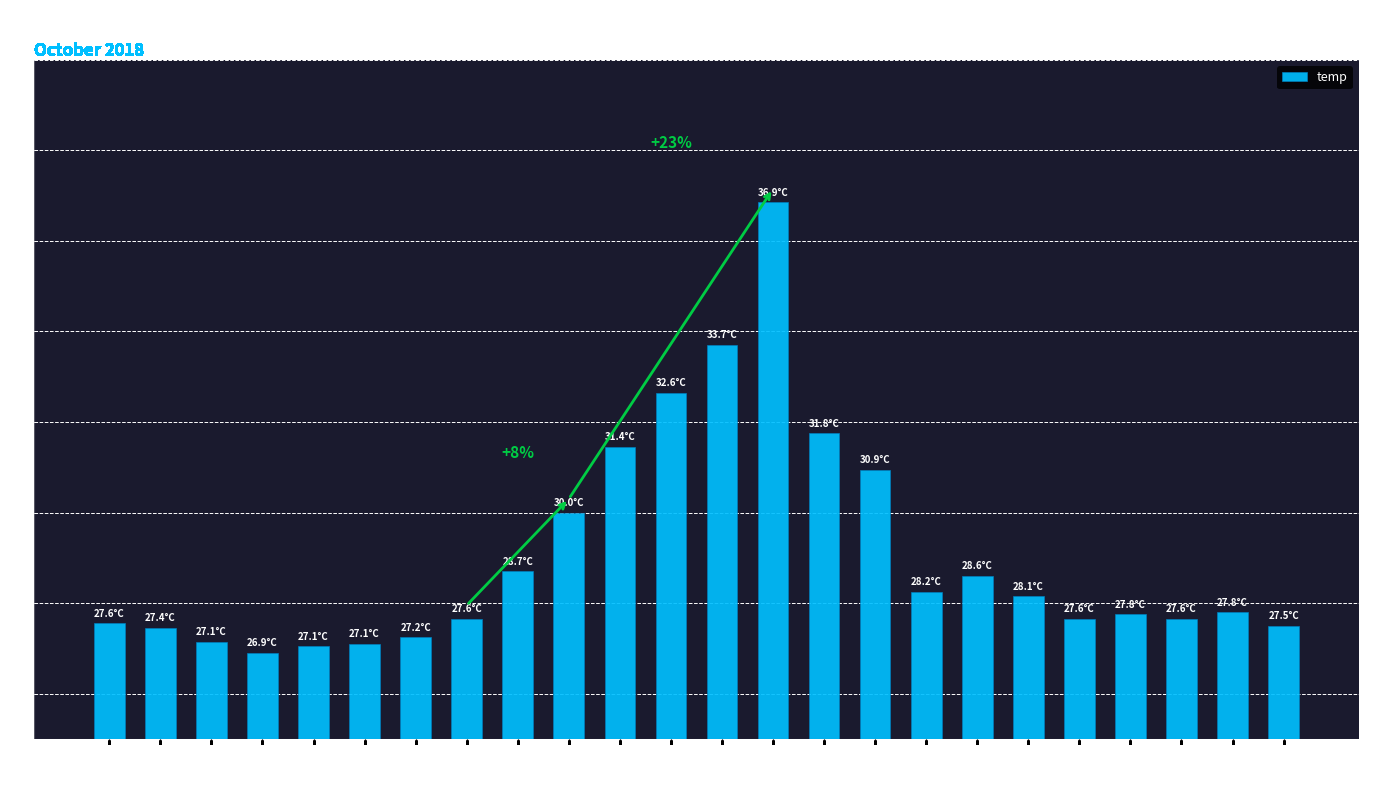

What is the sum of all values?

697.5